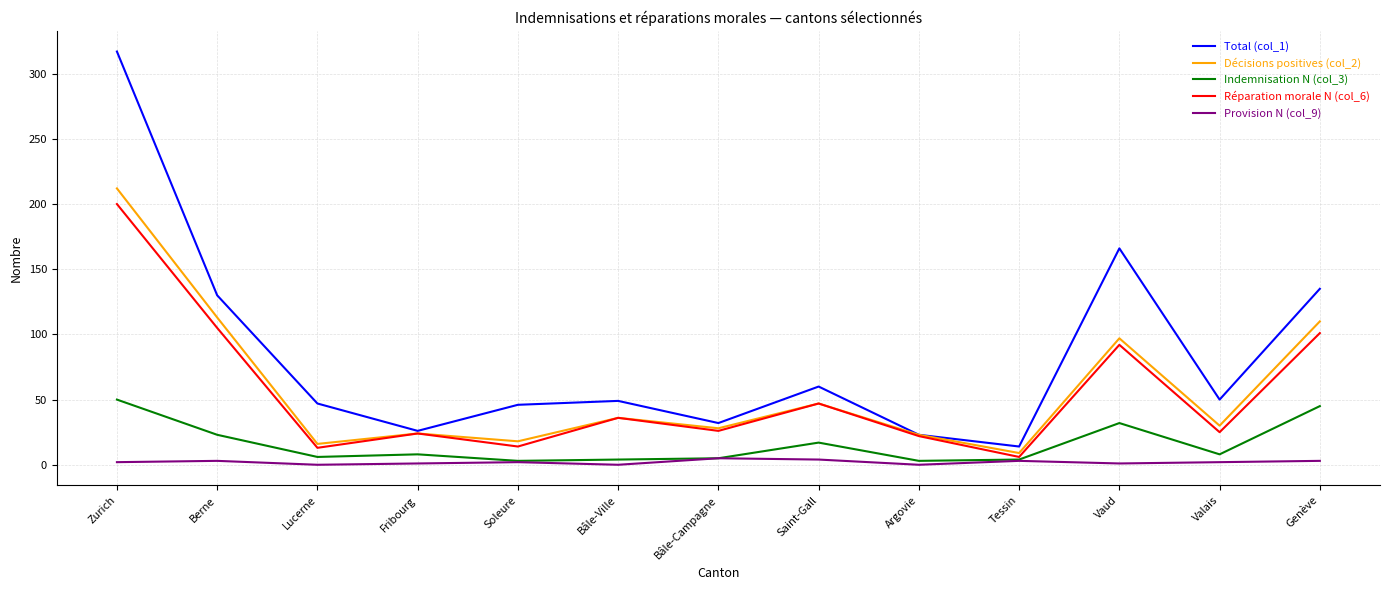

The value of Total (col_1) at Bâle-Ville is 49. True or false?

True